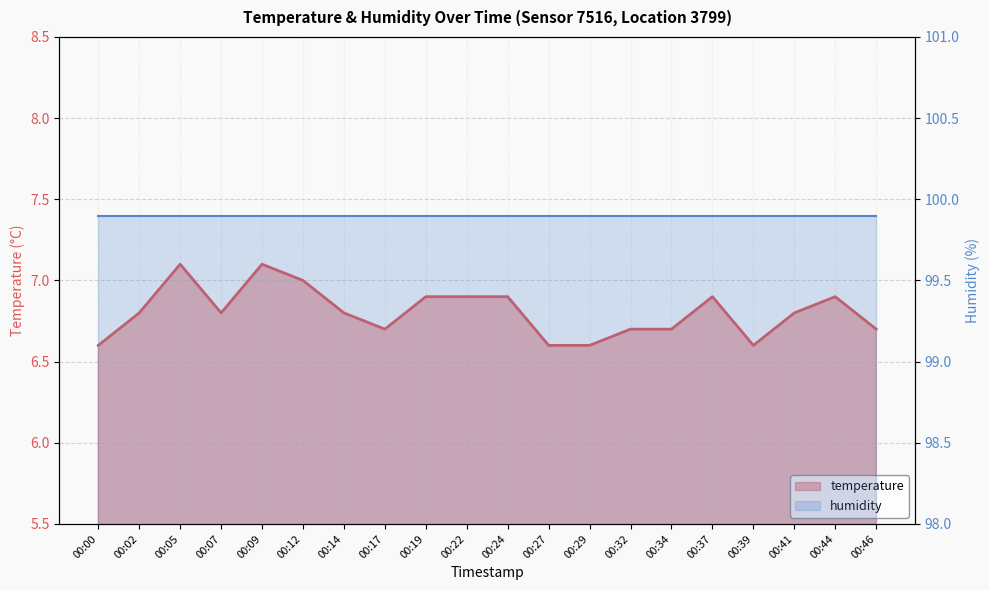

Rank the categories by value from lowest to highest.

00:00, 00:27, 00:29, 00:39, 00:17, 00:32, 00:34, 00:46, 00:02, 00:07, 00:14, 00:41, 00:19, 00:22, 00:24, 00:37, 00:44, 00:12, 00:05, 00:09